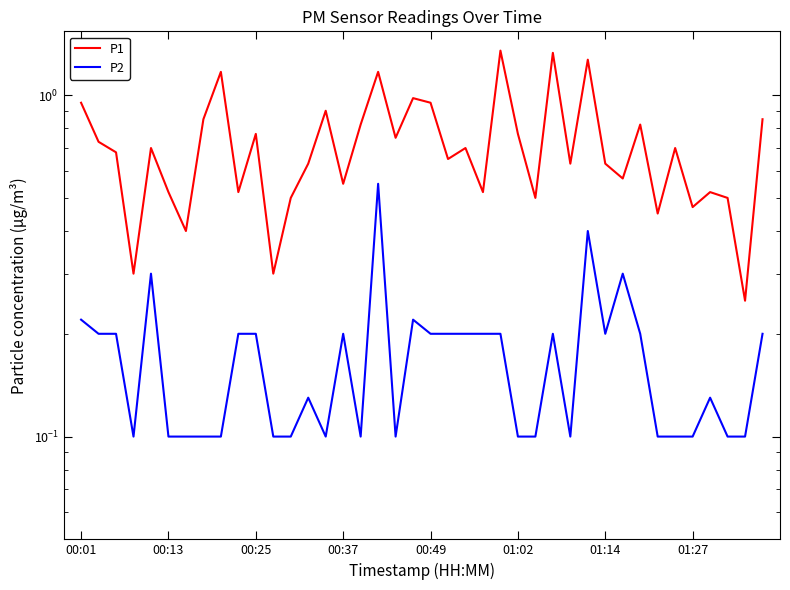

How many interior local peaks does the P1 series have?

13